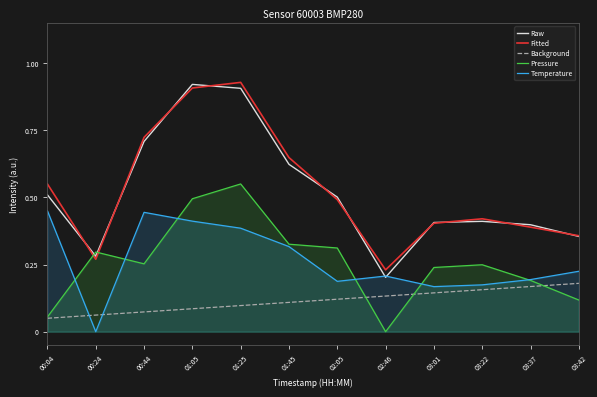

Reading right to left, what are all the values shown in this chart?

Raw: 0.4	0.4	0.4	0.4	0.2	0.5	0.6	0.9	0.9	0.7	0.3	0.5
Fitted: 0.4	0.4	0.4	0.4	0.2	0.5	0.6	0.9	0.9	0.7	0.3	0.5
Background: 0.2	0.2	0.2	0.1	0.1	0.1	0.1	0.1	0.1	0.1	0.1	0.1
Pressure: 0.1	0.2	0.2	0.2	0.0	0.3	0.3	0.6	0.5	0.3	0.3	0.1
Temperature: 0.2	0.2	0.2	0.2	0.2	0.2	0.3	0.4	0.4	0.4	0.0	0.5